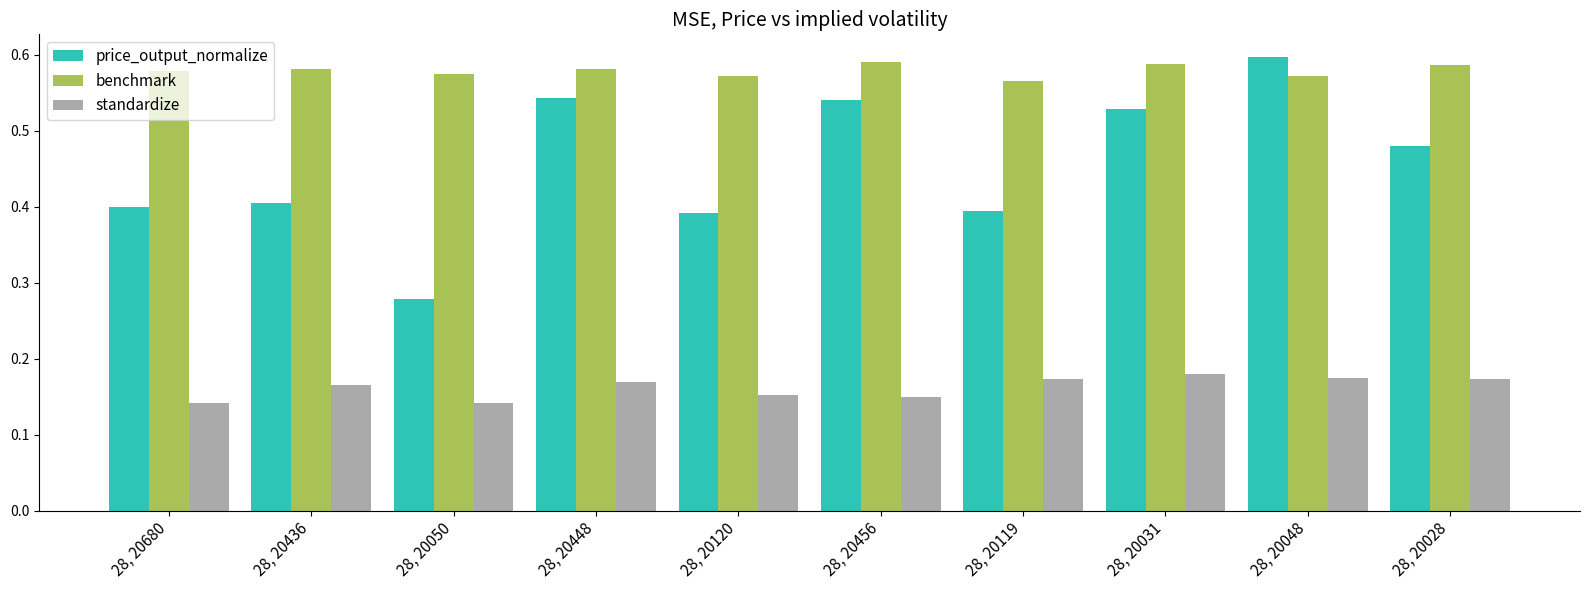

What position from the right is 28, 20050?

8